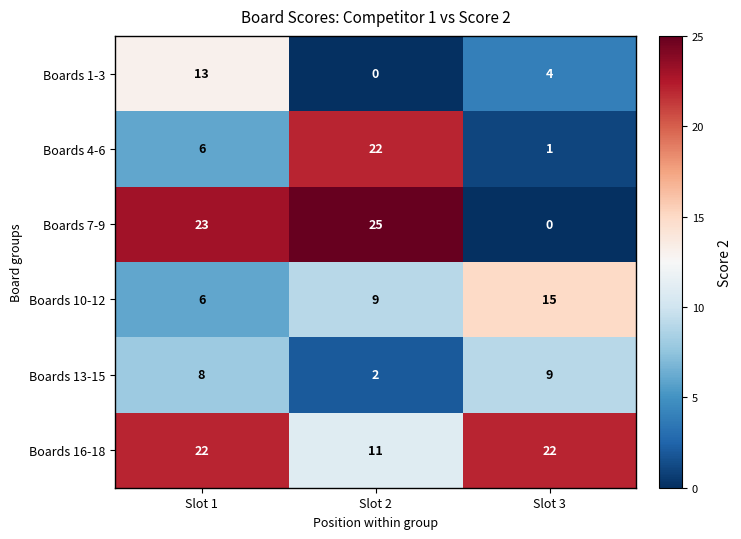

Where is Boards 4-6 nearest to the value 11?

Slot 1